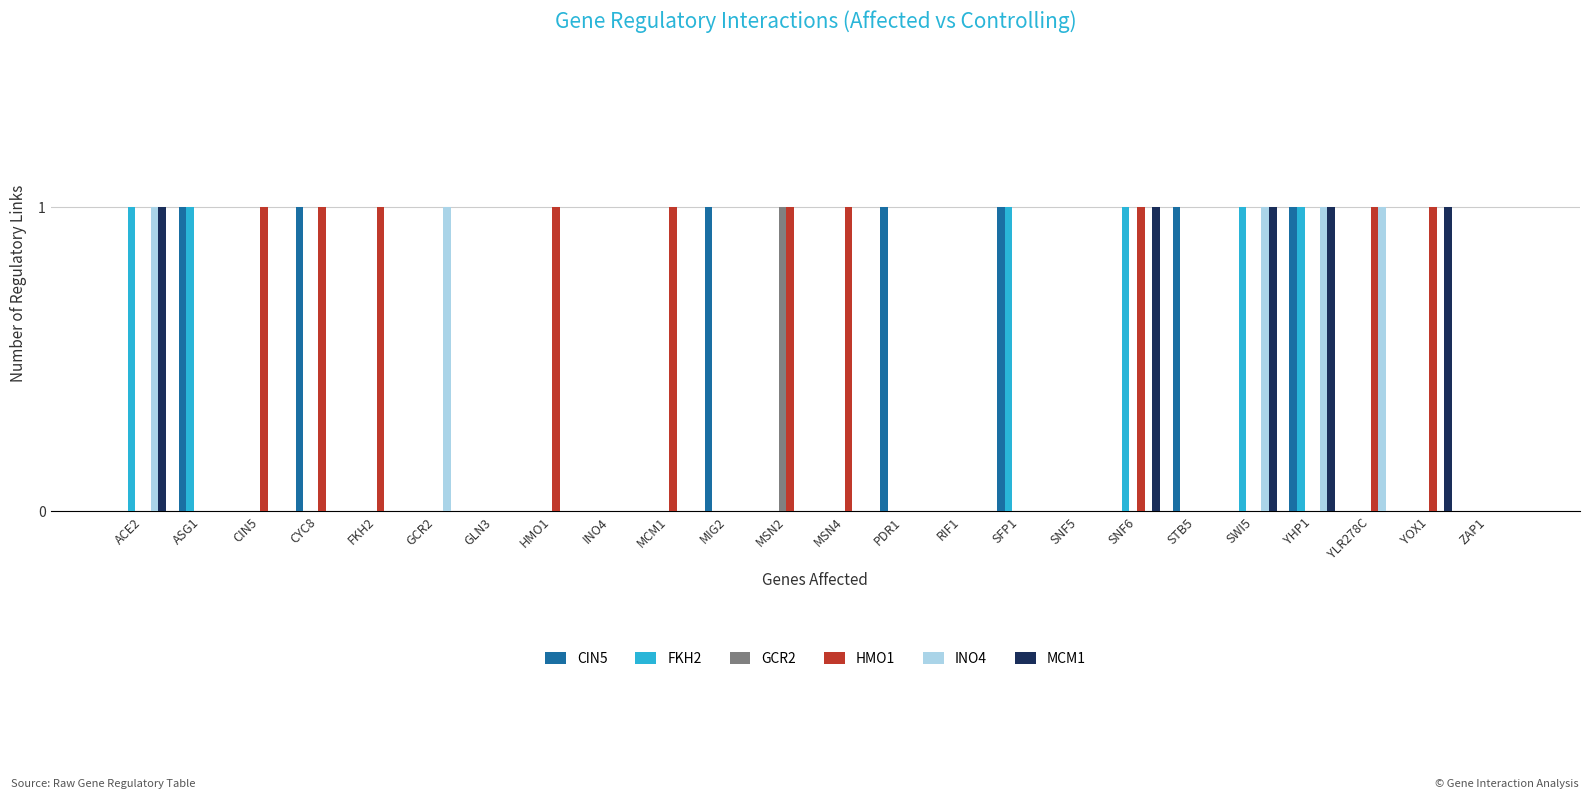

The value of MCM1 at MSN4 is 0. True or false?

True